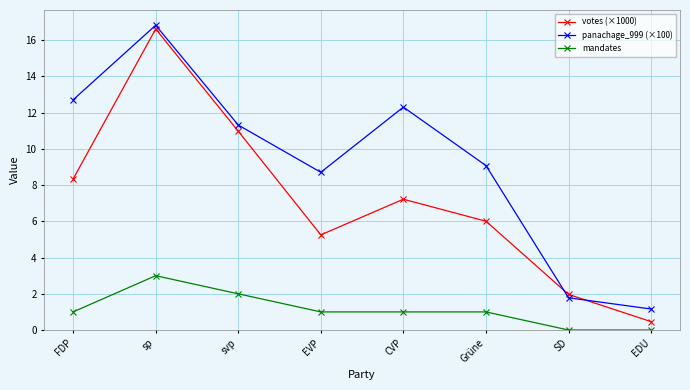

How many distinct data groups are displayed?

3